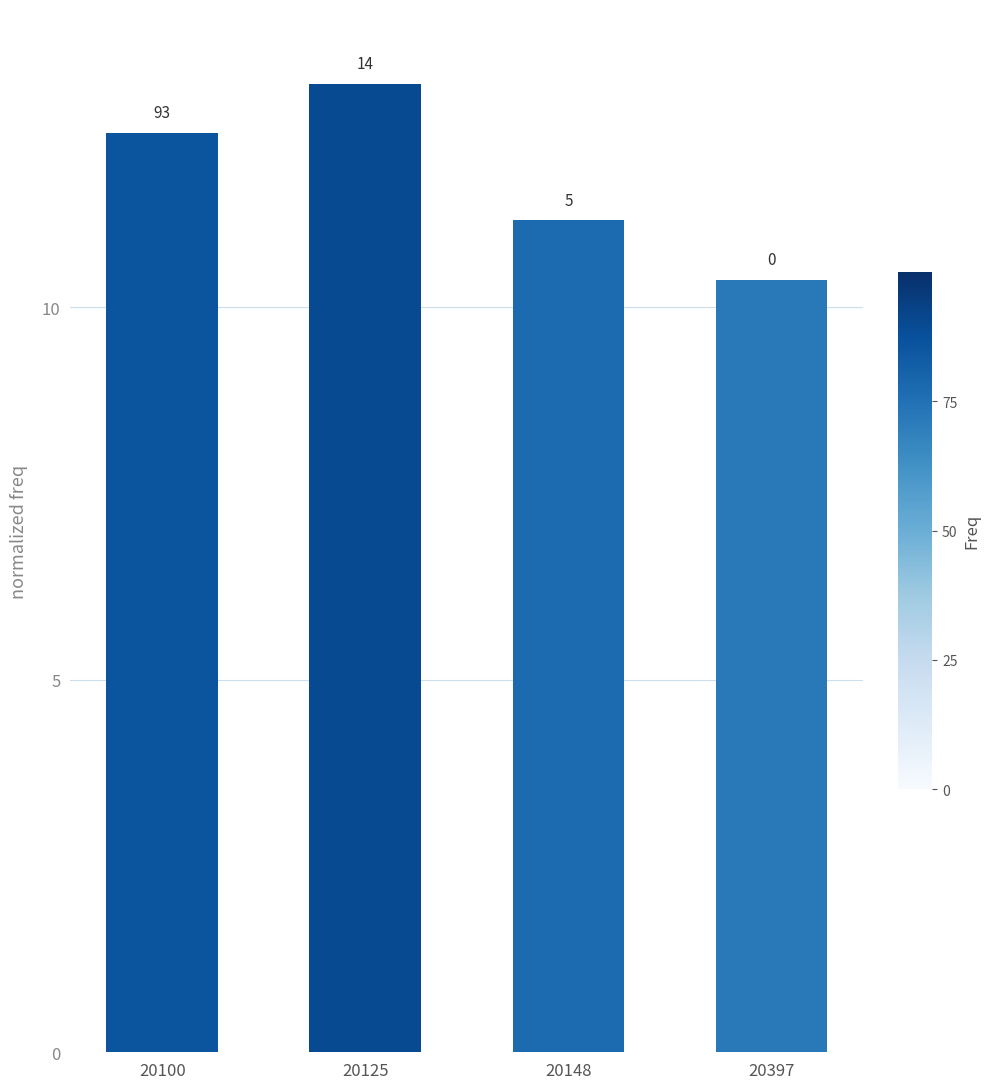

List the labels in order of value, smallest first.

20397, 20148, 20100, 20125